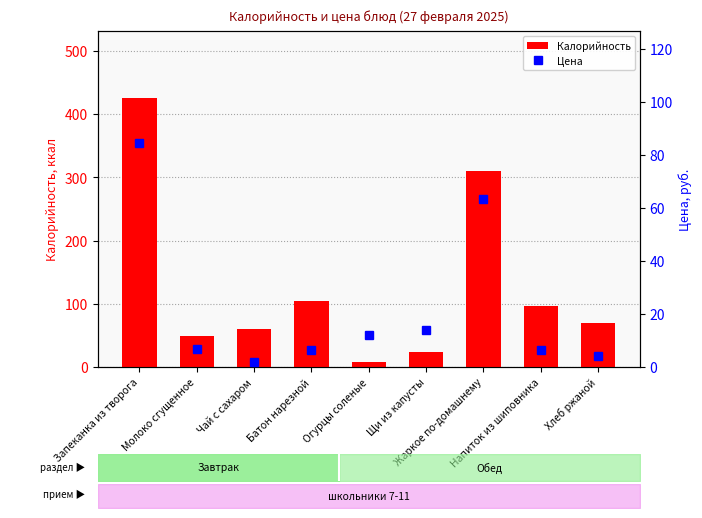

What is the difference between the maximum and minimum values in the Калорийность series?

417.2